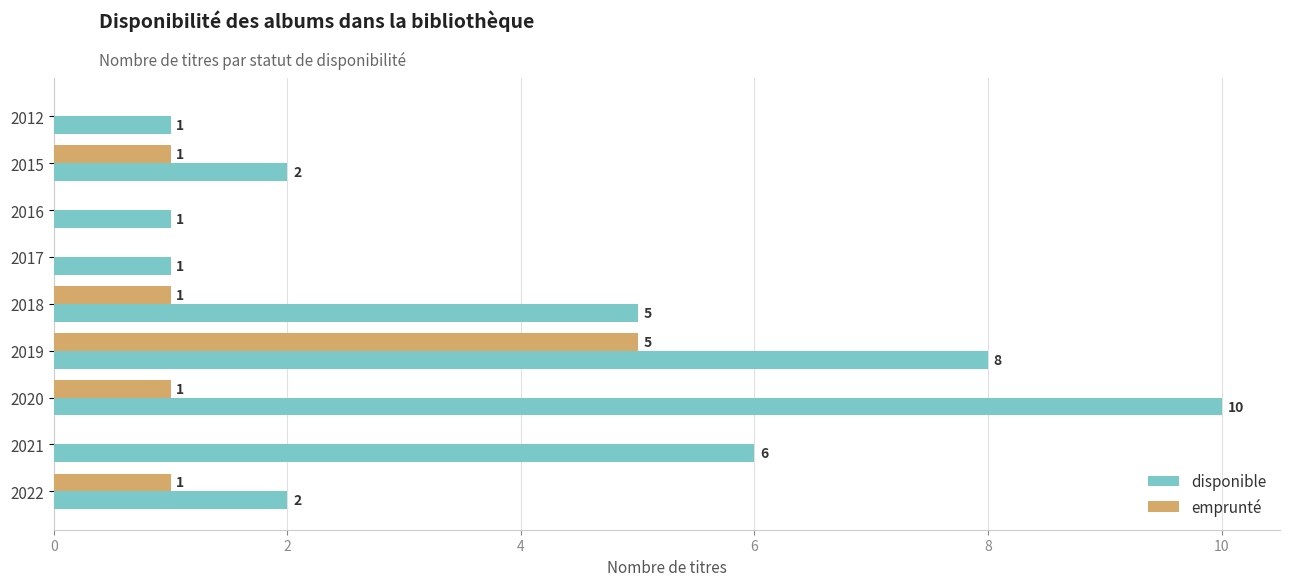

At which category does the chart reach its peak across all series?

2020